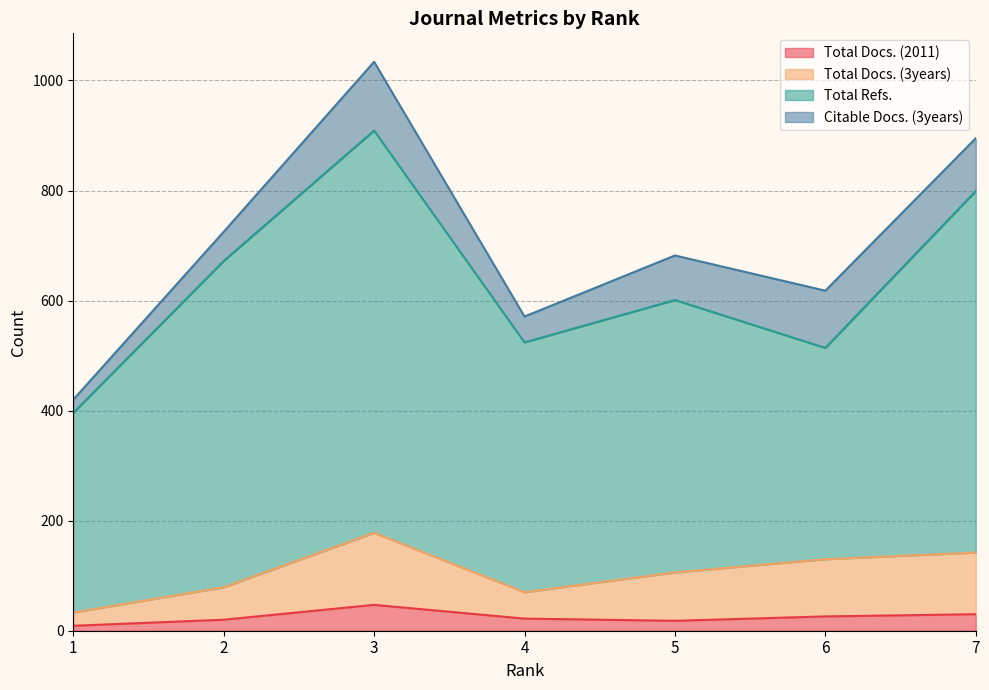

True or false: Total Docs. (3years) has a value of 30 at 4.

False